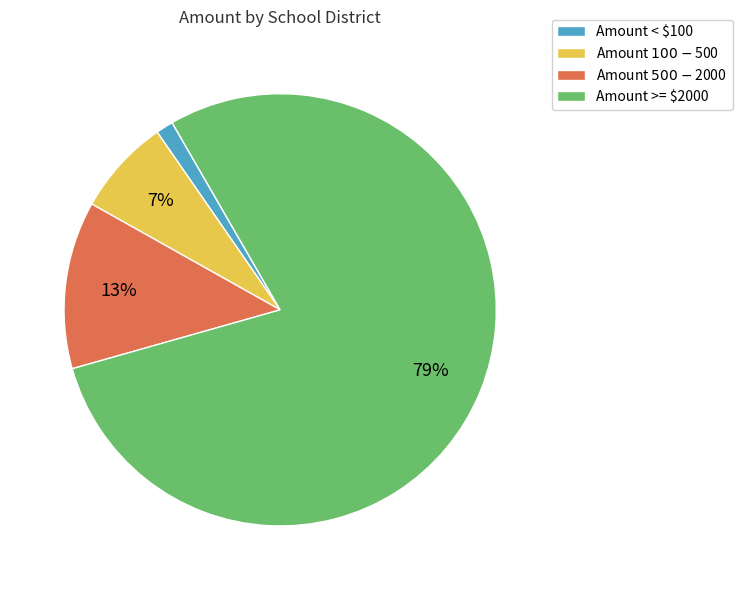

To the nearest percent, what percentage of the pie is Amount >= $2000?

79%